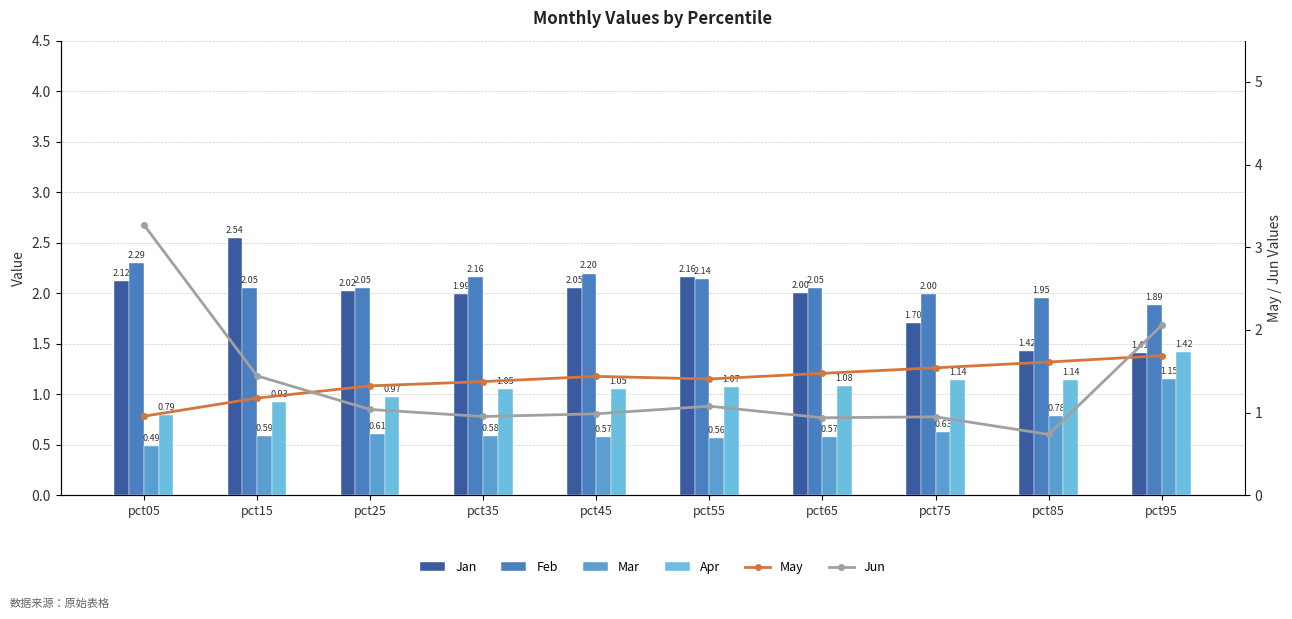

Which has a higher value, pct15 or pct95?

pct15